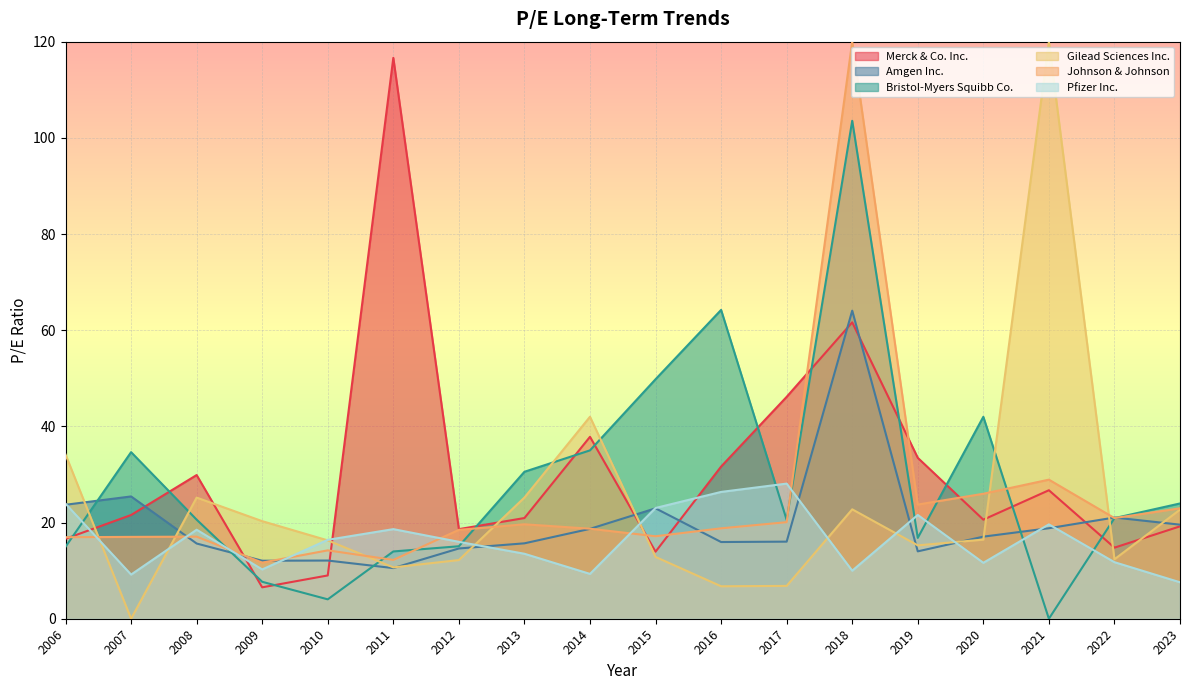

At which category does Bristol-Myers Squibb Co. reach its first local valley?

2010